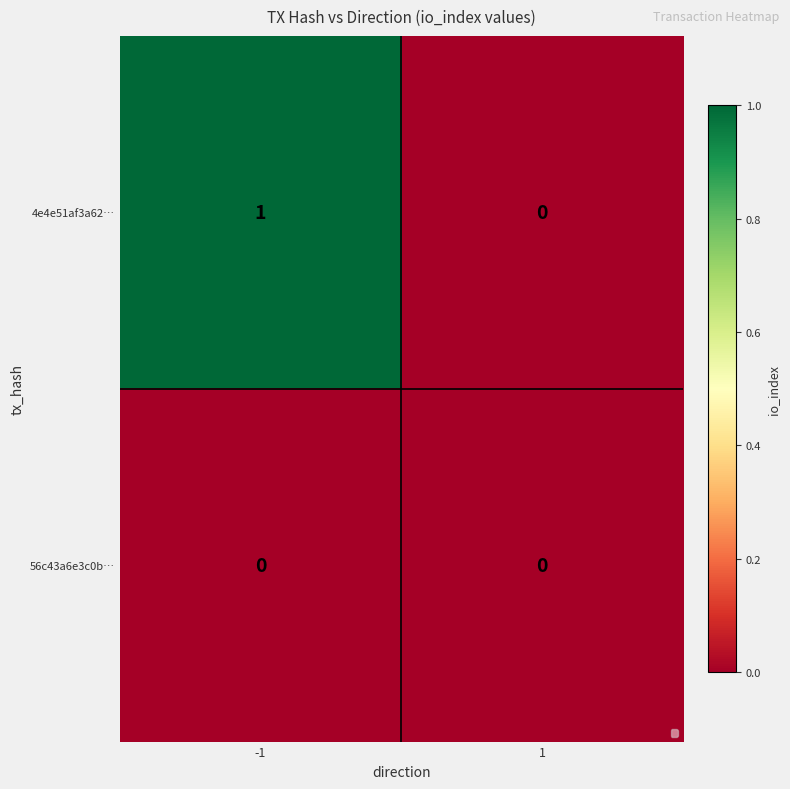

What is the total value across all series at -1?

1